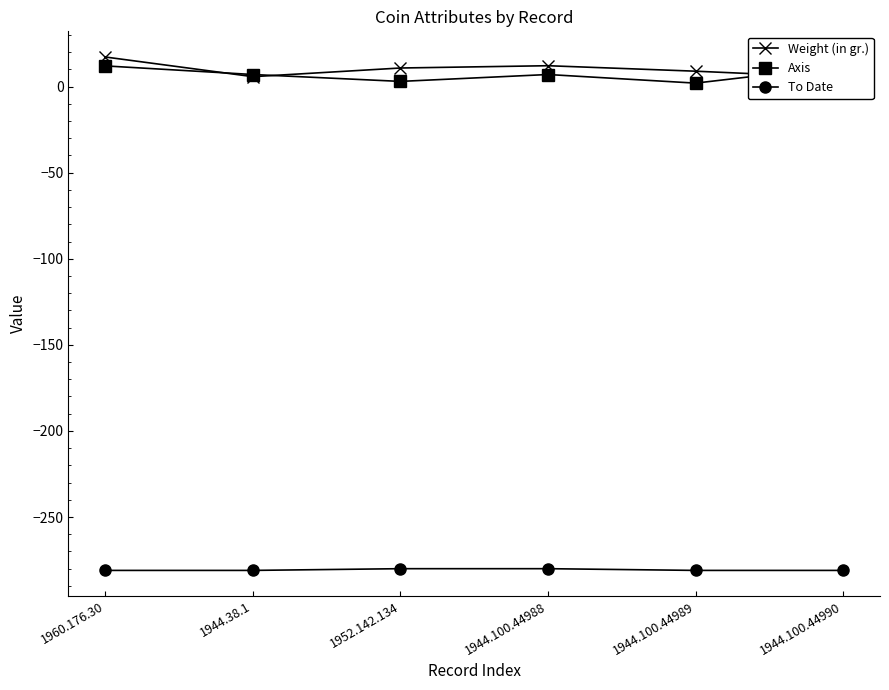

Rank the series at 1944.100.44989 from highest to lowest value.

Weight (in gr.), Axis, To Date